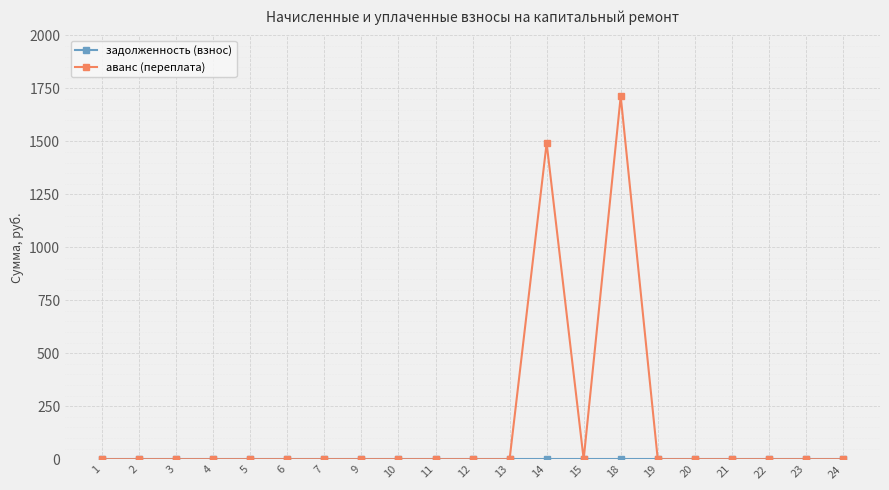

Which series has the largest total across all categories?

аванс (переплата)